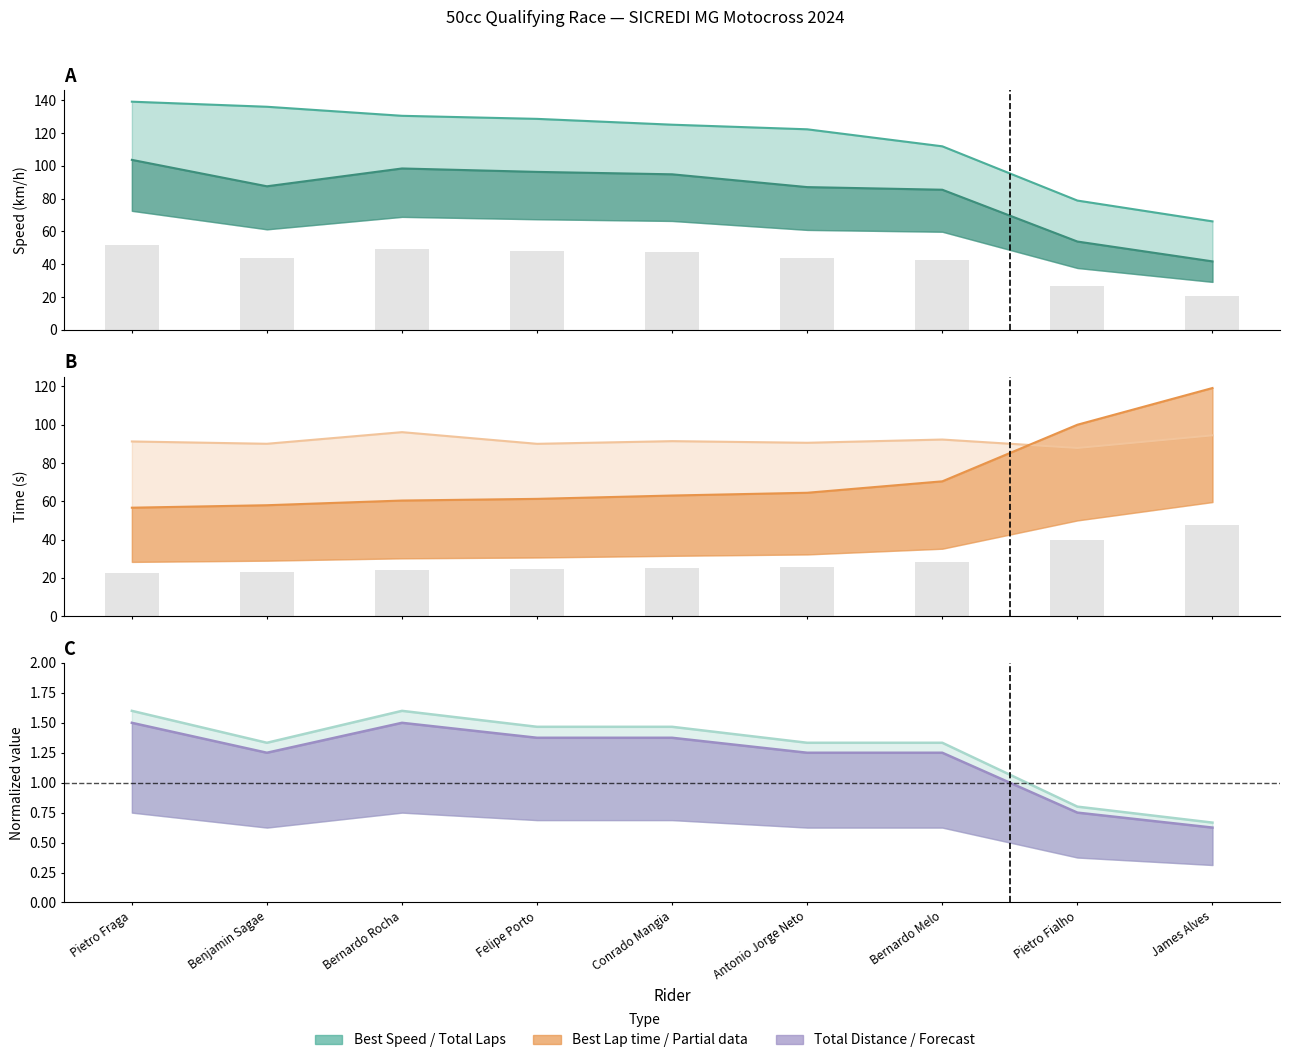

Which has a higher value, James Alves or Benjamin Sagae?

Benjamin Sagae